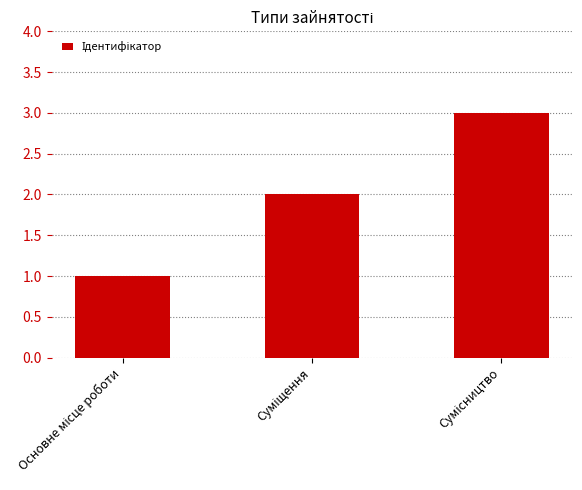

What is the difference between the maximum and minimum values?

2